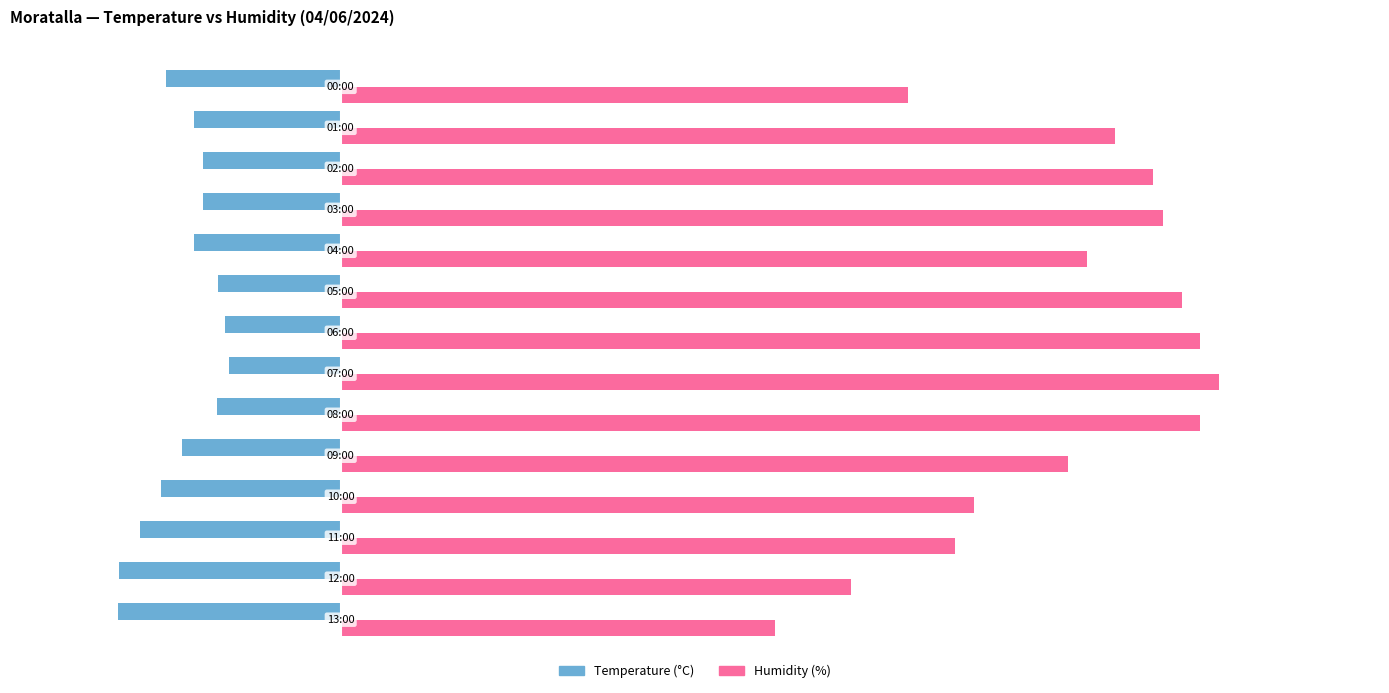

Rank the series by their average value, from highest to lowest.

Humidity (%), Temperature (°C)